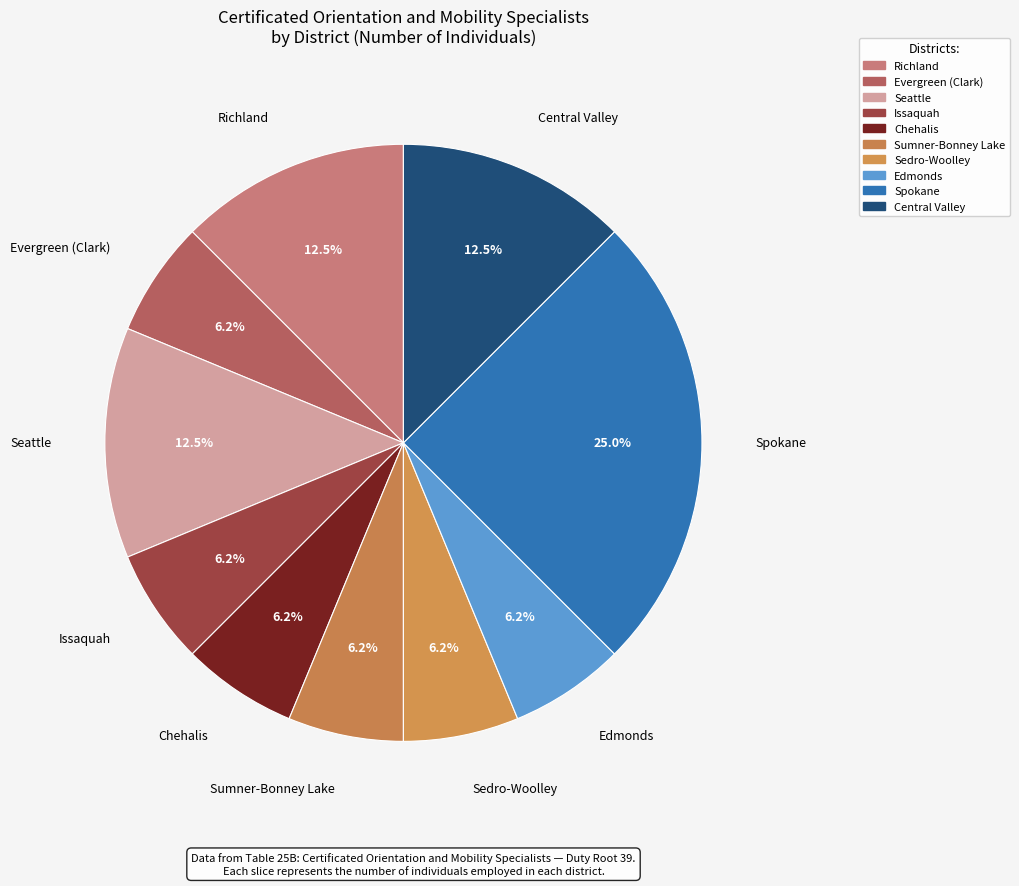

To the nearest percent, what is the difference between the largest and smallest slice percentages?

19%